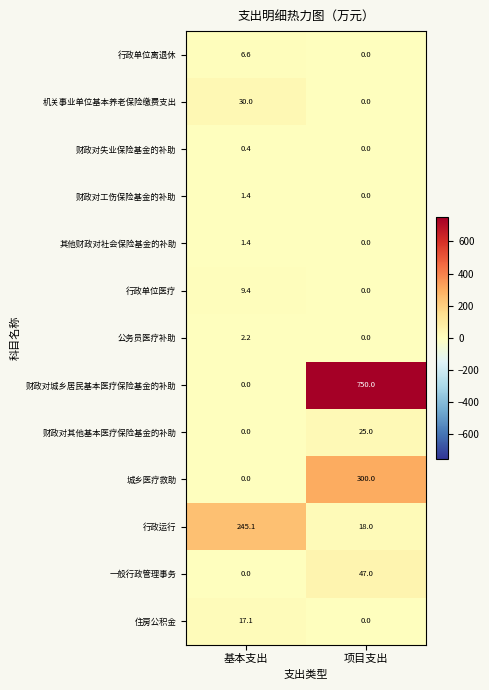

Is it true that 机关事业单位基本养老保险缴费支出 equals 15.1 at 项目支出?

False